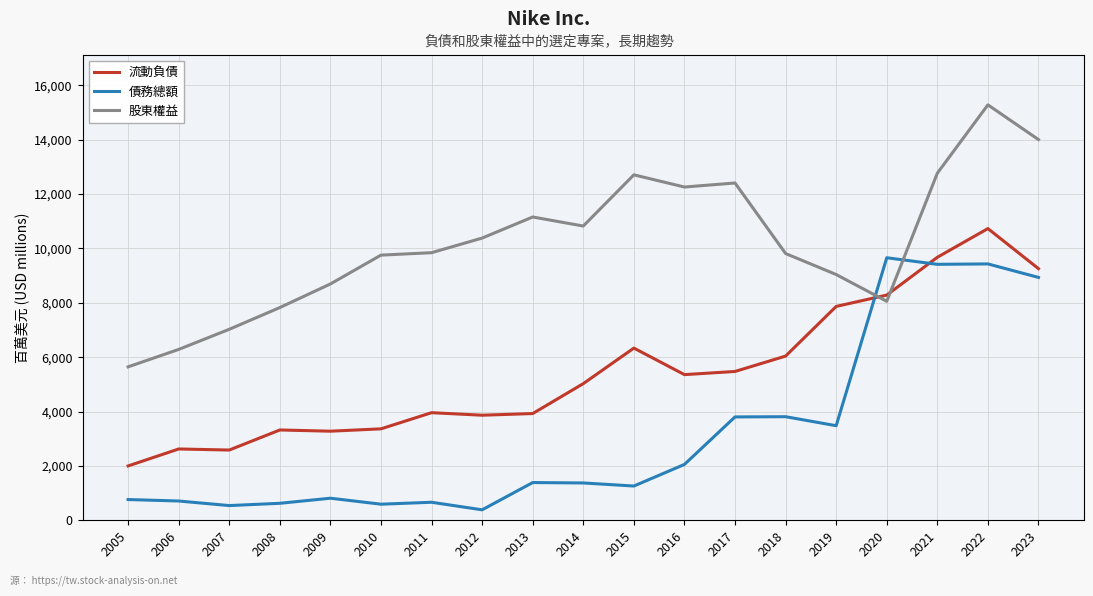

Which label corresponds to the largest value in the chart?

2022